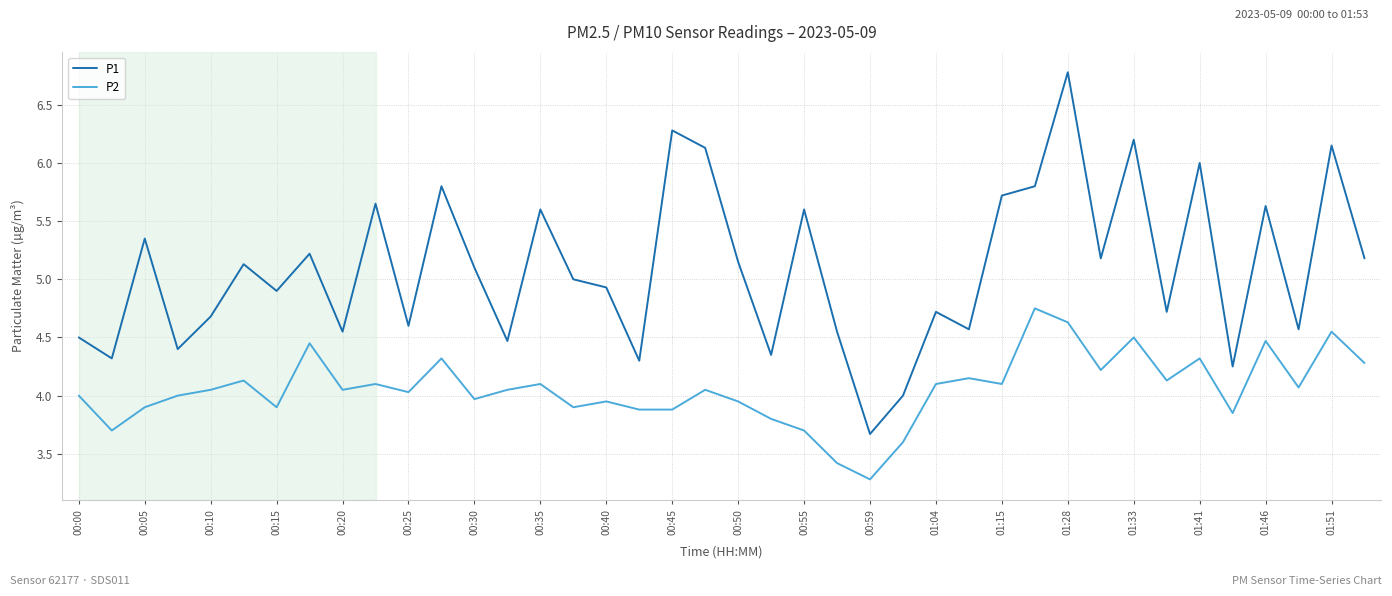

Which series has the largest total across all categories?

P1